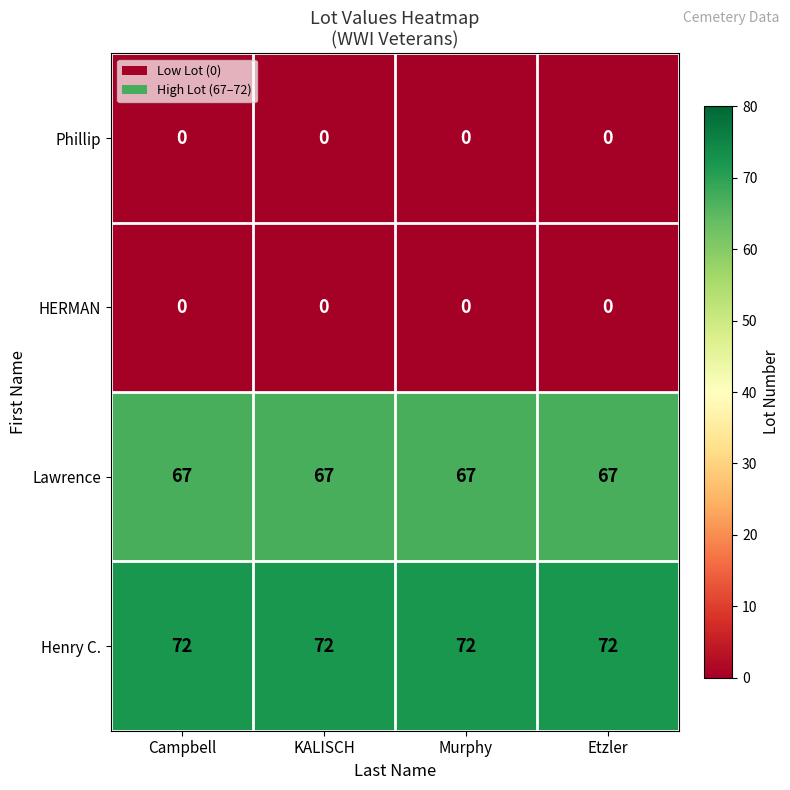

What is the greatest value displayed?

72